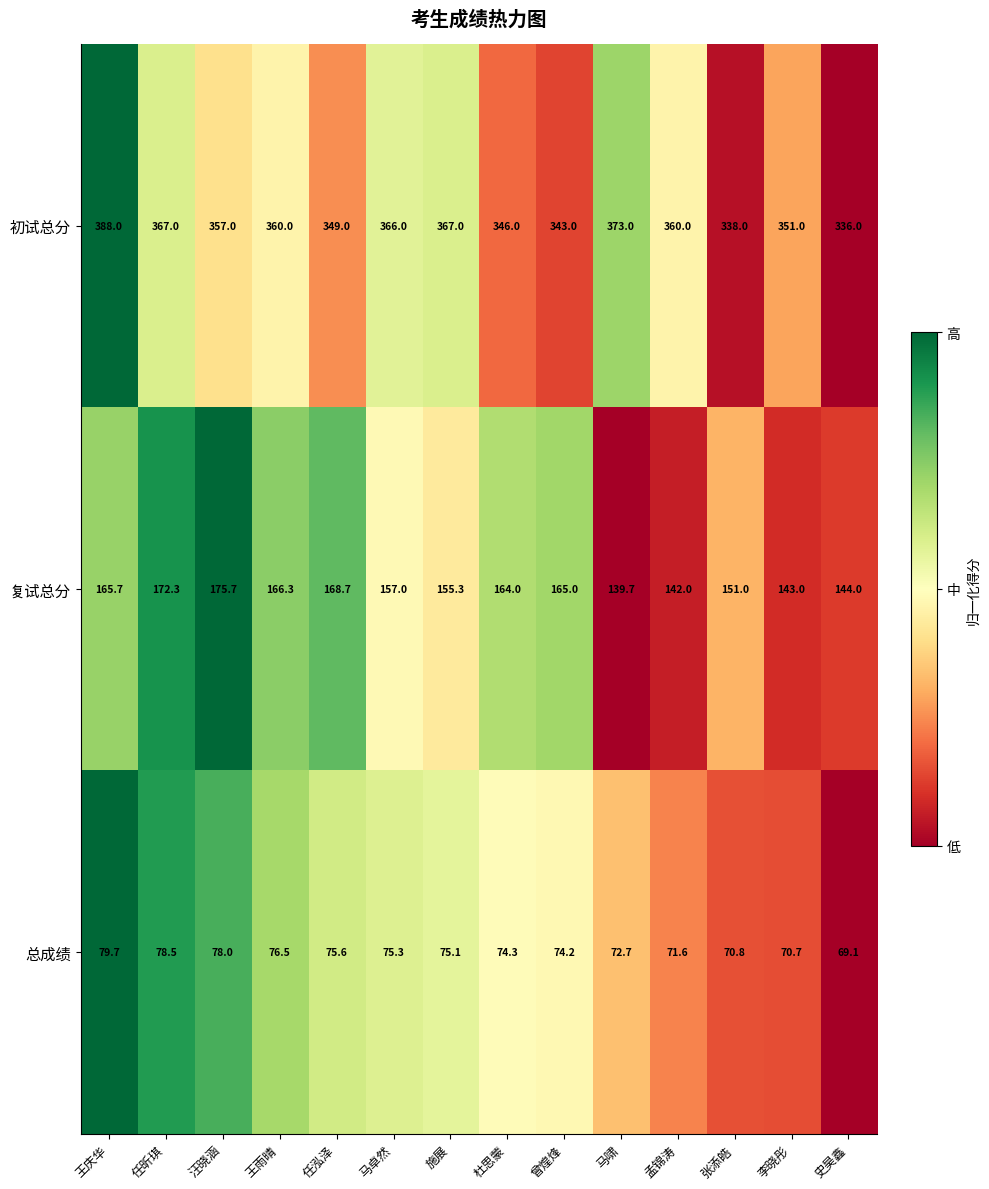

Between 马啸 and 孟锦涛, which series saw the biggest shift?

初试总分